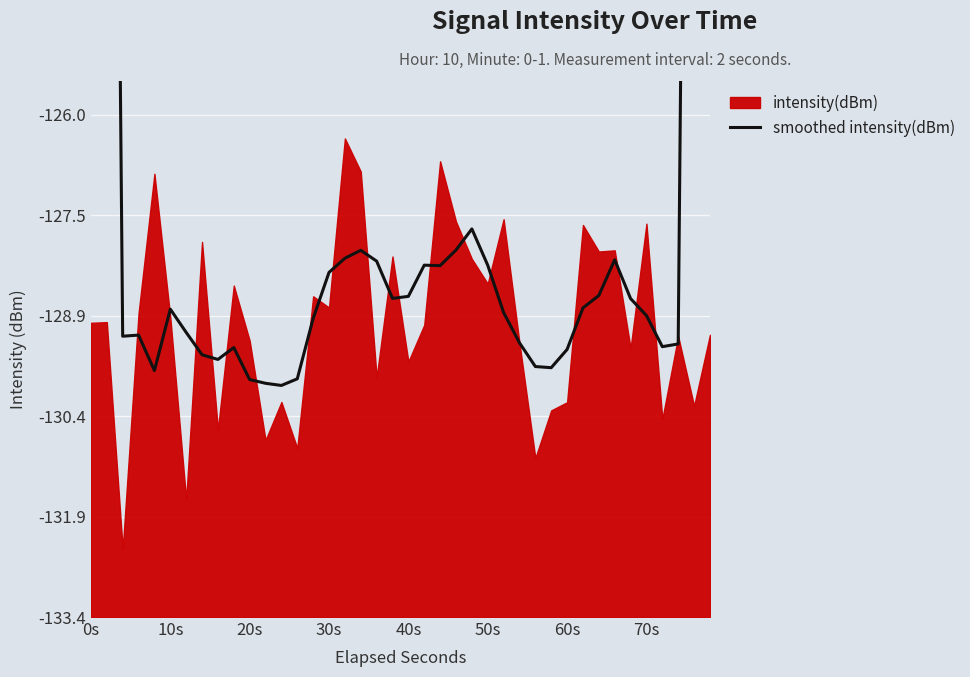

At which label is the value closest to 29?

10s